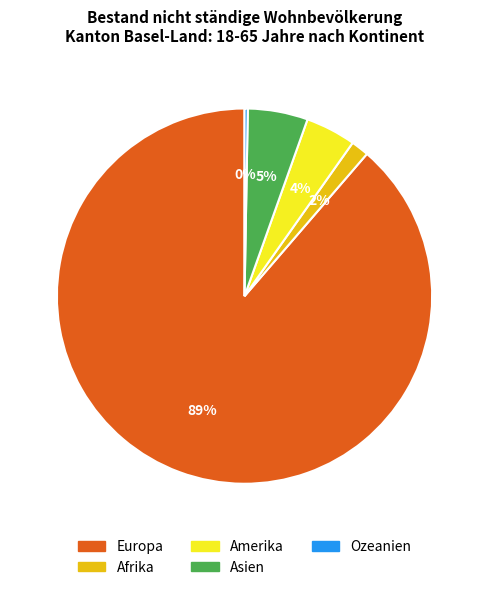

How many slices are in this pie chart?

5